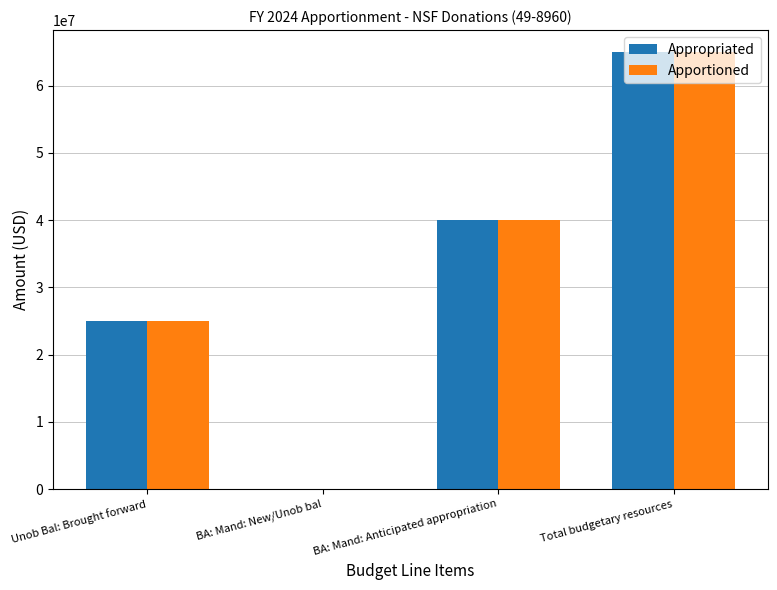

What are all the series names shown in the legend?

Appropriated, Apportioned